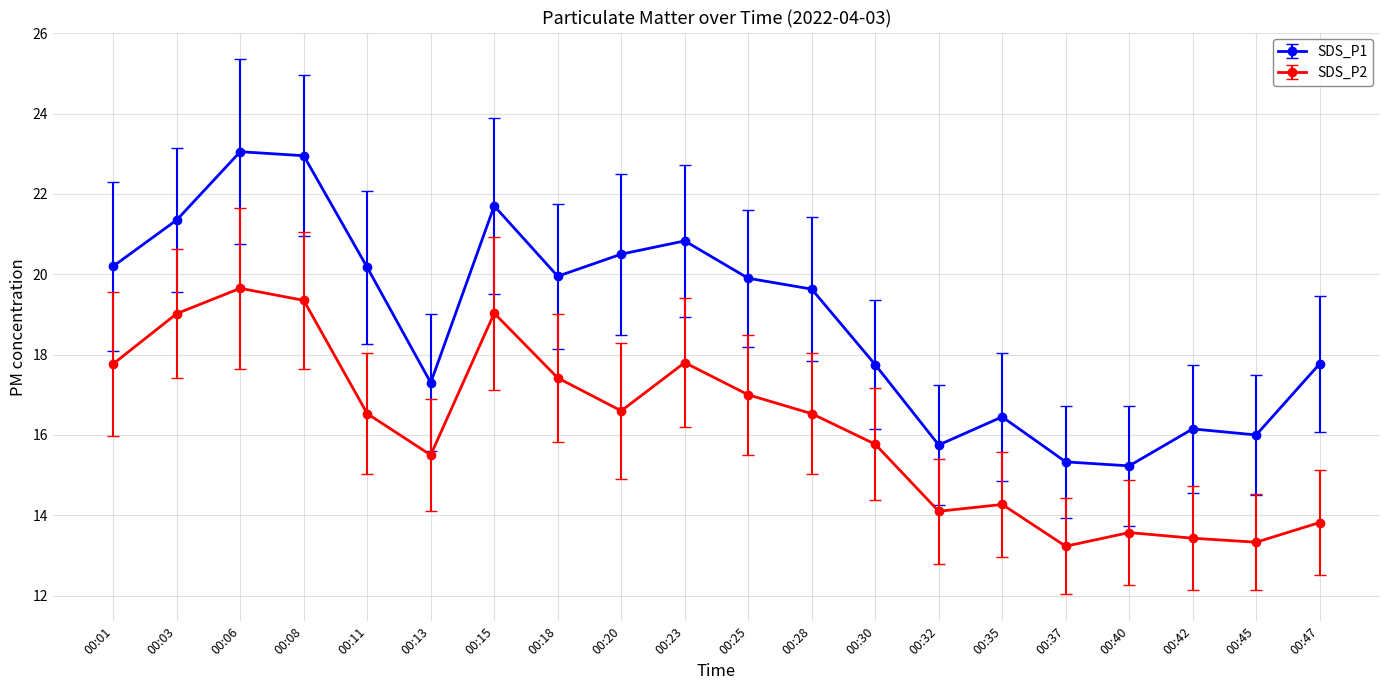

True or false: SDS_P2 and SDS_P1 intersect in this chart.

False